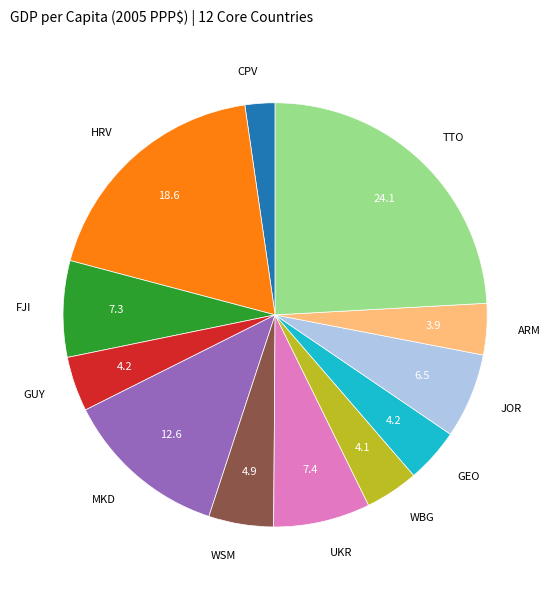

Does any single category account for the majority?

No